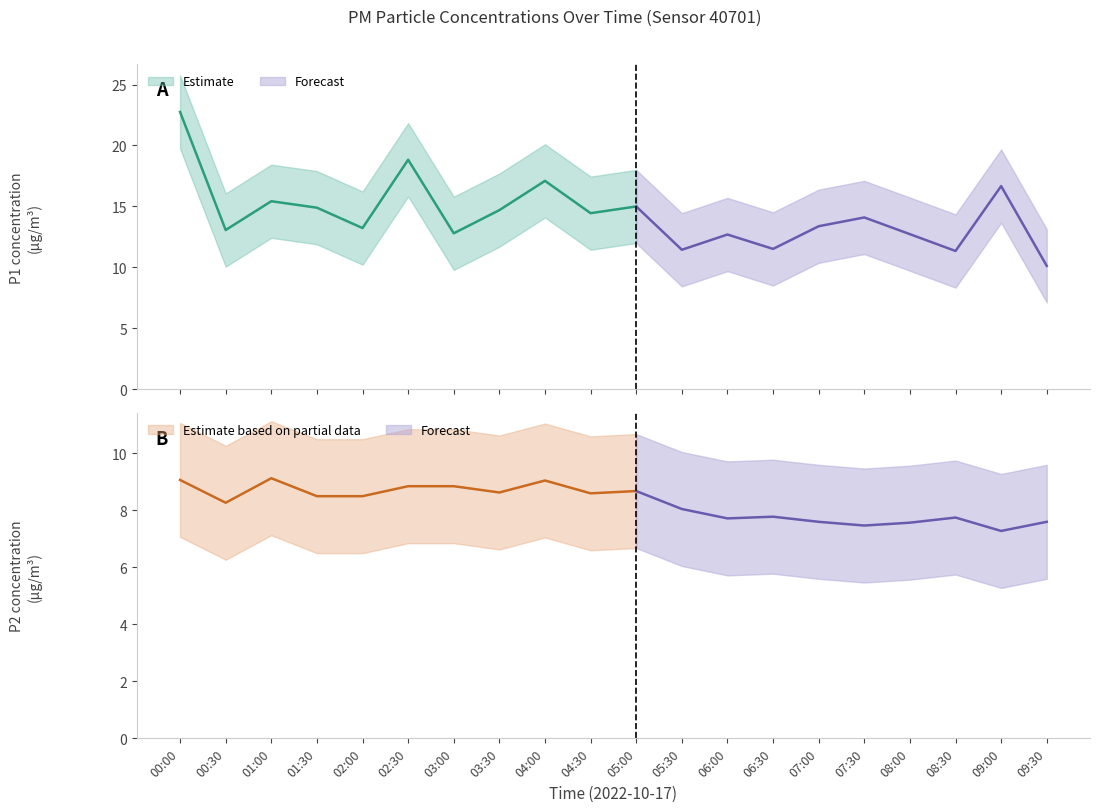

Reading left to right, list all the values displayed in this chart.

P1: 22.8	13.1	15.4	14.9	13.2	18.8	12.8	14.7	17.1	14.4	15.0	11.4	12.7	11.5	13.4	14.1	12.7	11.3	16.7	10.1
P2: 9.1	8.3	9.1	8.5	8.5	8.8	8.8	8.6	9.1	8.6	8.7	8.1	7.7	7.8	7.6	7.5	7.6	7.8	7.3	7.6